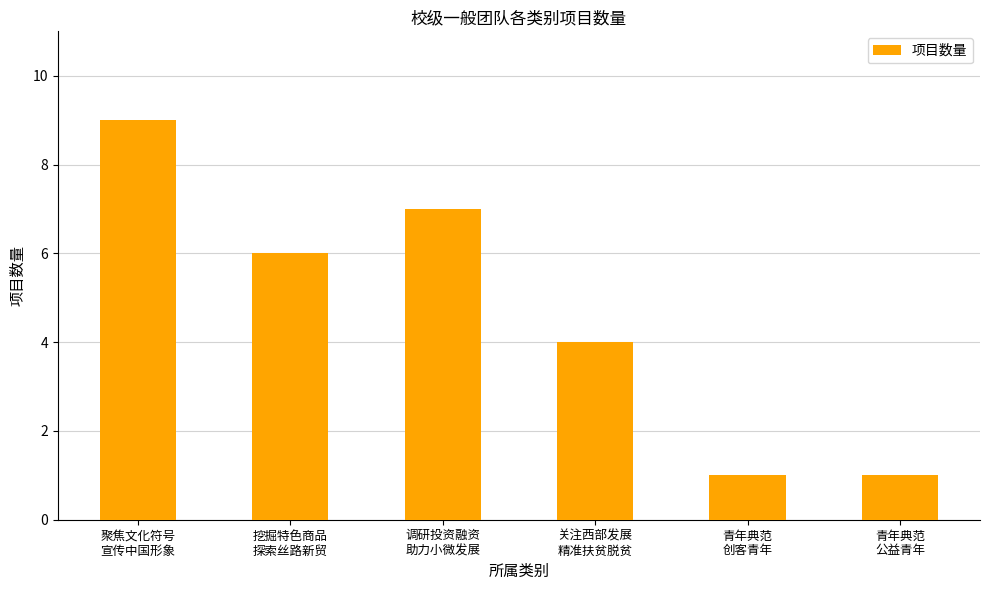

Reading right to left, extract all data points from this chart.

1	1	4	7	6	9